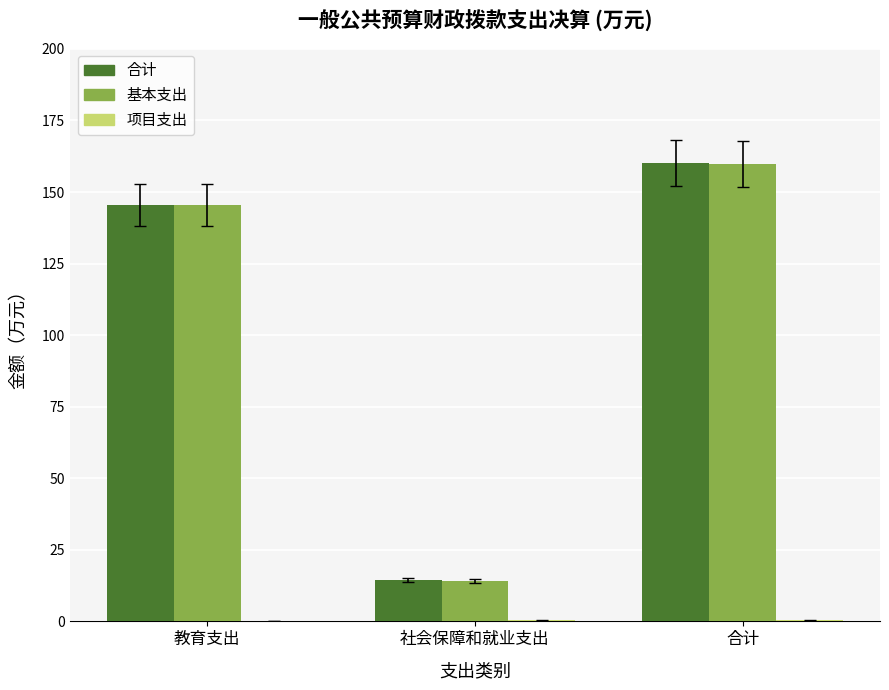

What is the sum of all 基本支出 values?

319.4